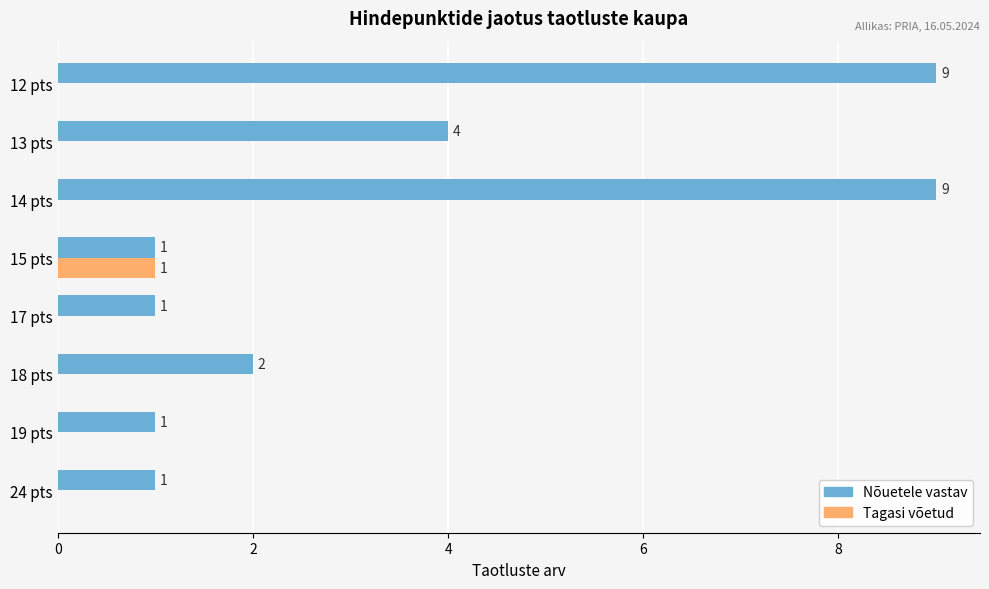

How many data points in Tagasi võetud are above 0?

1